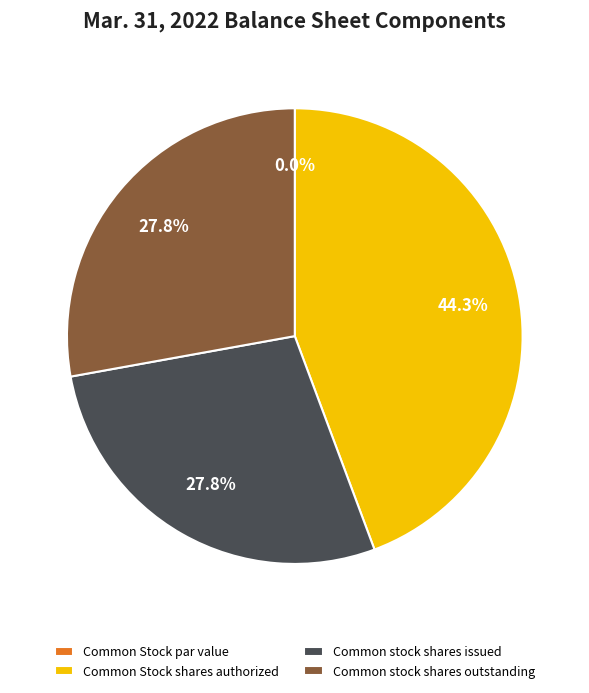

The Common Stock shares authorized slice represents 44% of the pie. True or false?

True